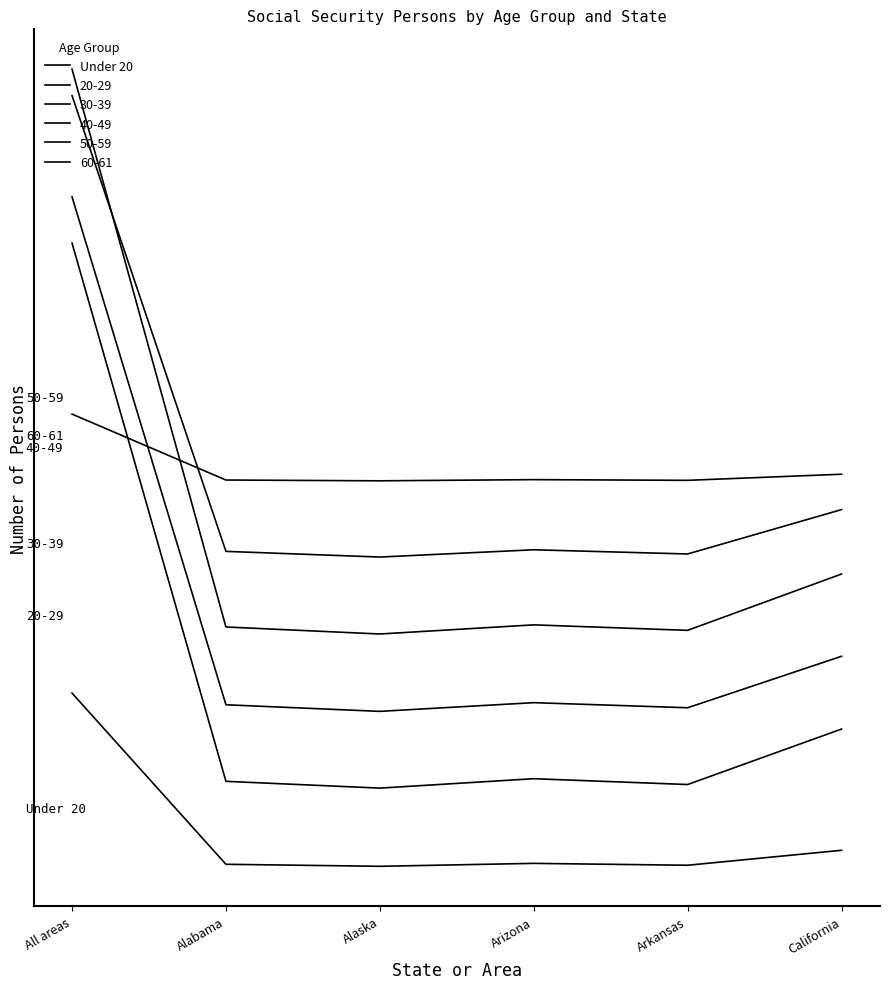

Which category has the lowest value across all series?

Alaska